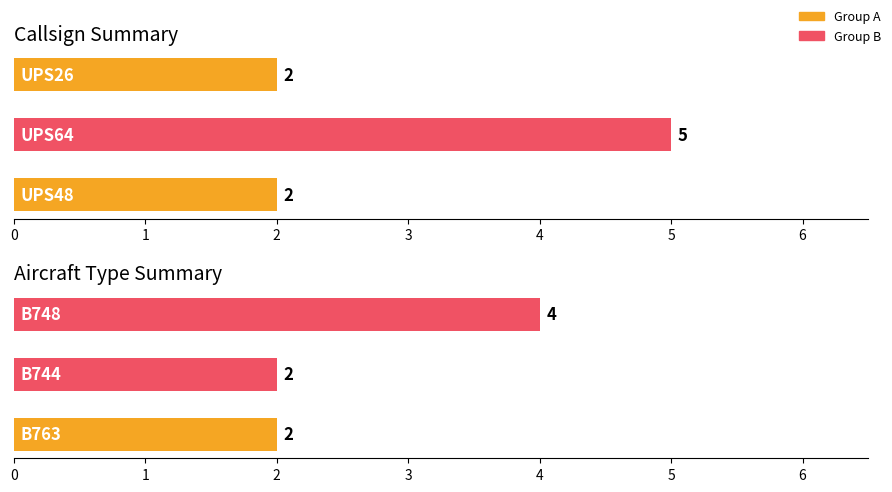

List the labels in order of Callsign Flights value, smallest first.

0, 2, 1